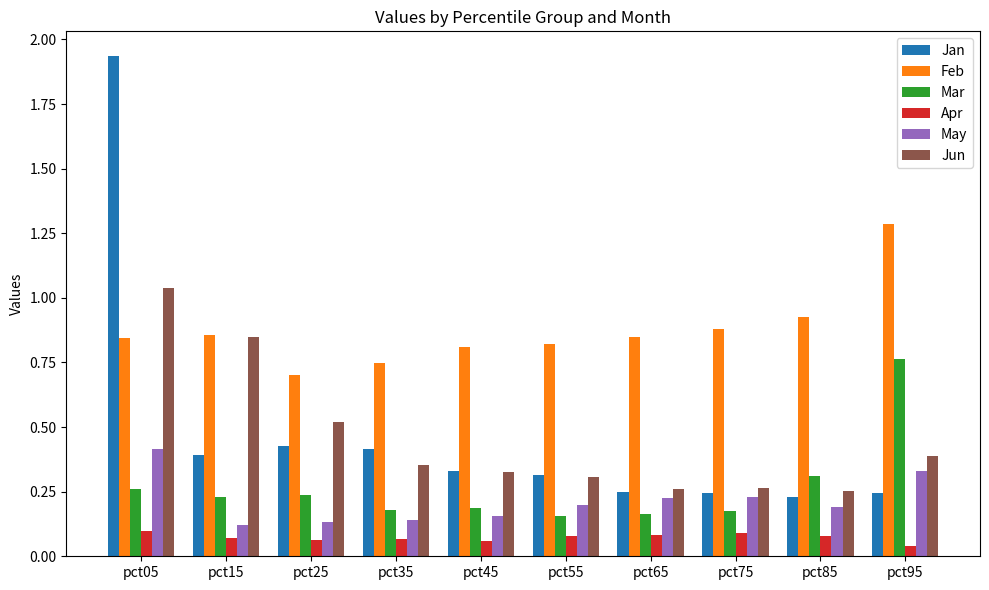

Rank the series at pct35 from lowest to highest value.

Apr, May, Mar, Jun, Jan, Feb